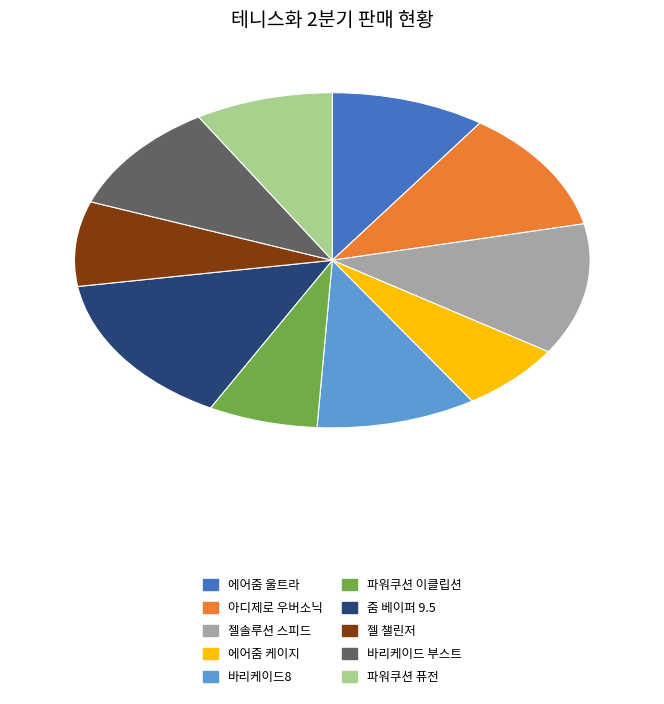

Between 아디제로 우버소닉 and 파워쿠션 퓨전, which is larger?

아디제로 우버소닉